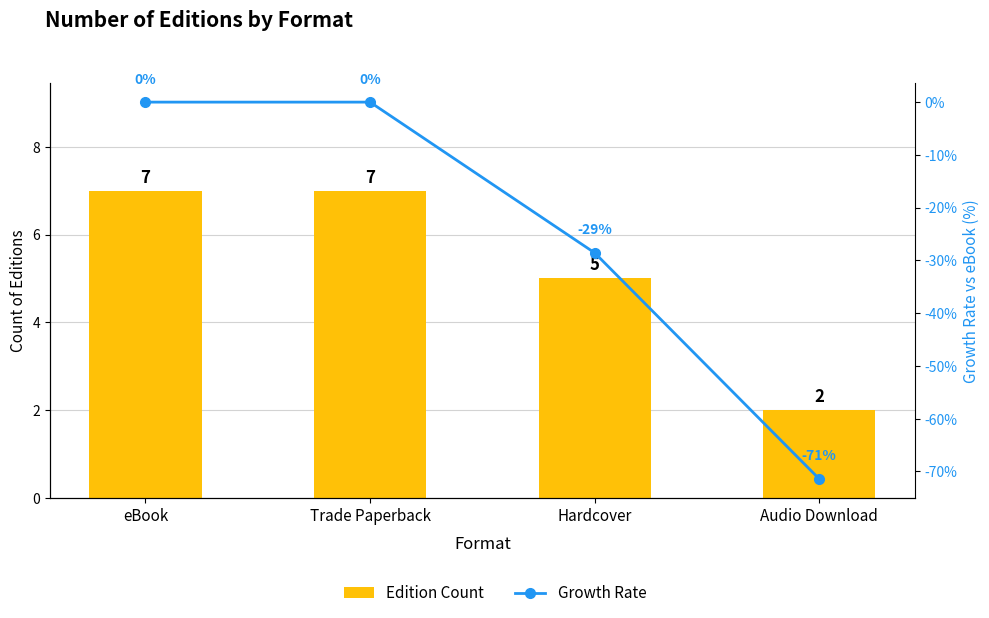

Are the bars horizontal?

No